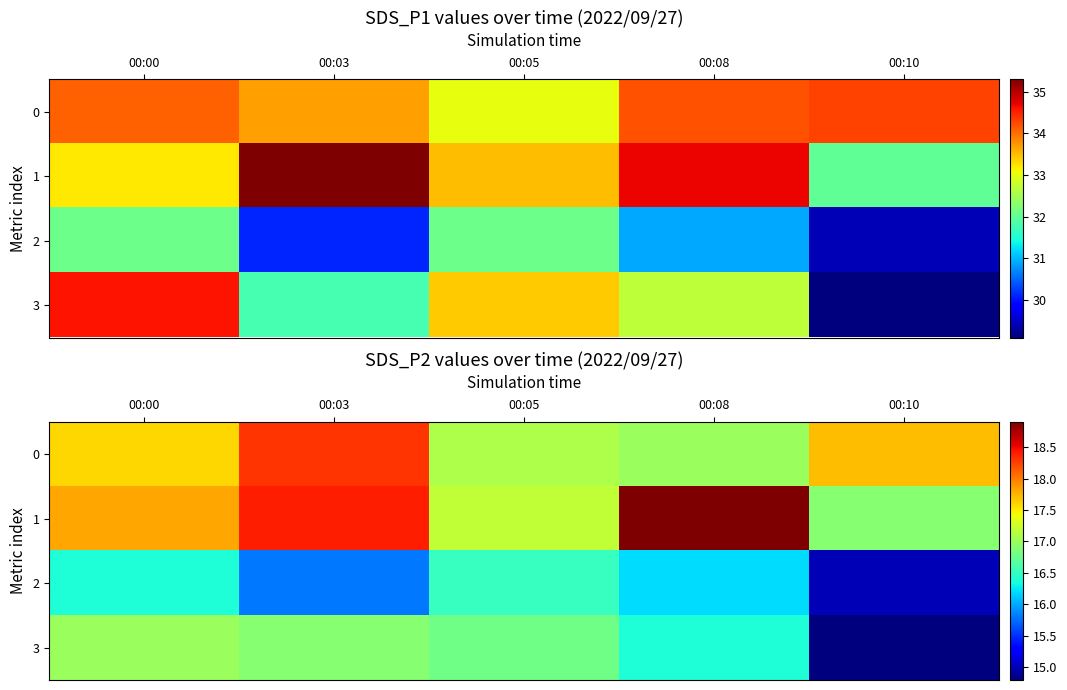

The value of 3 at 00:05 is 29.2. True or false?

False